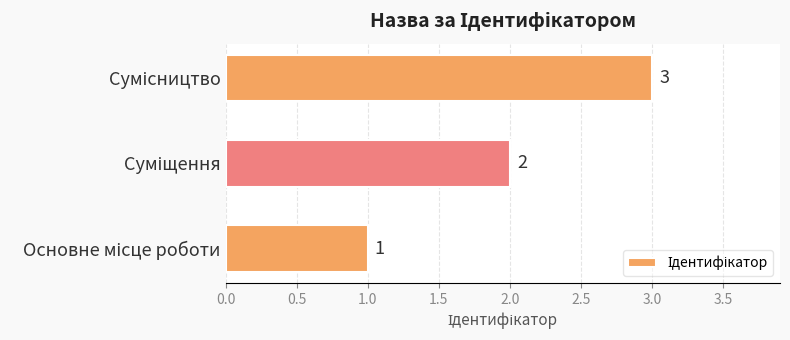

How many values are between 1 and 3?

3